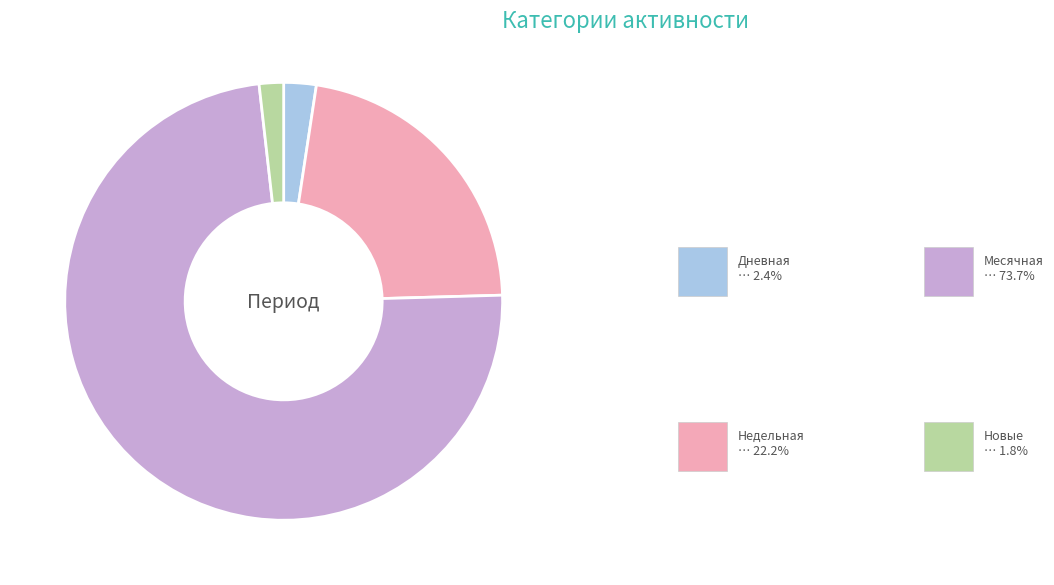

Rank the categories by value from highest to lowest.

Месячная, Недельная, Дневная, Новые